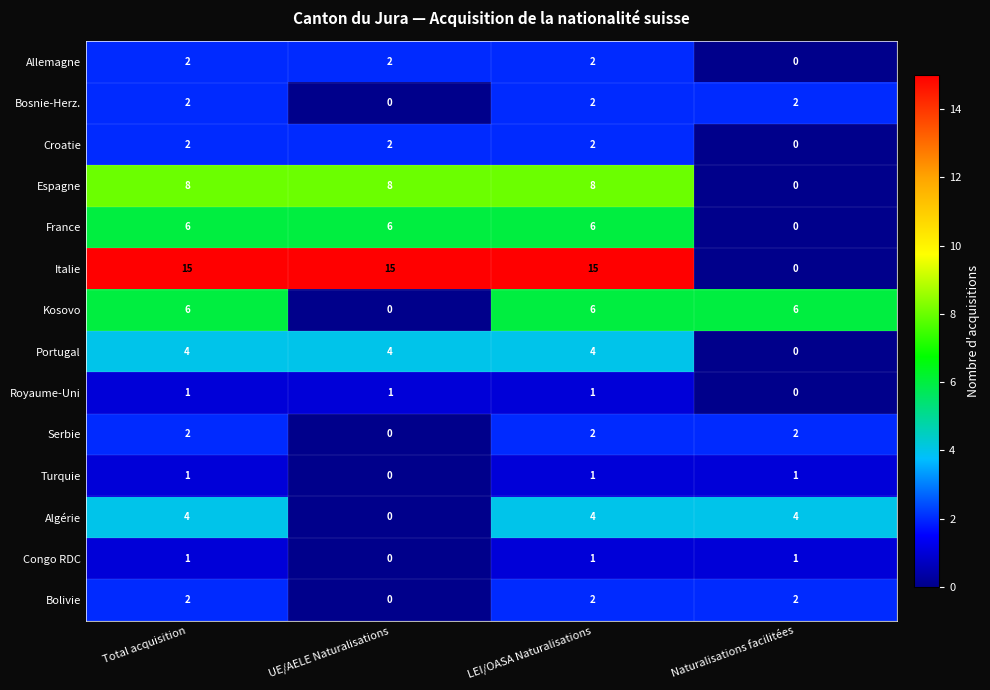

What is the sum of all Royaume-Uni values?

3